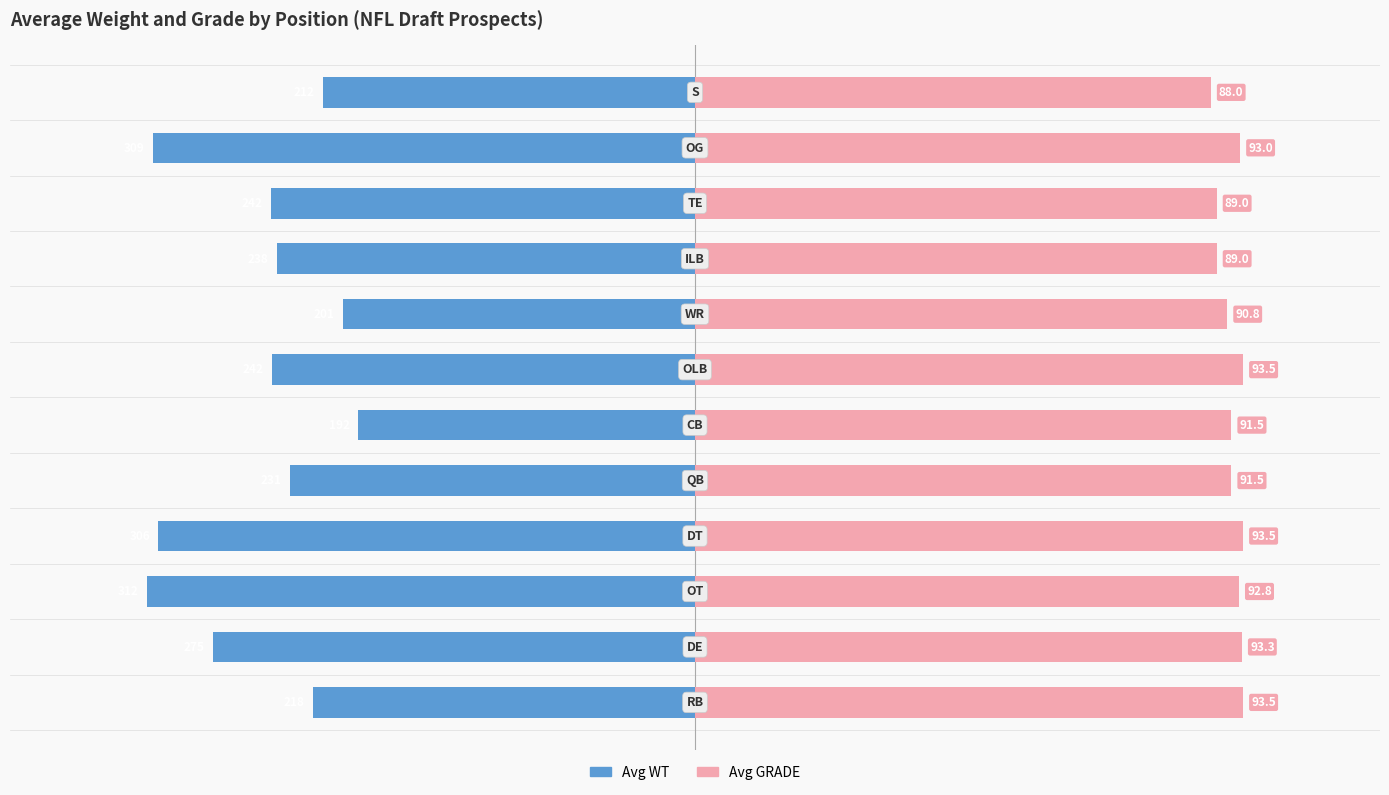

How many bars are there in total?

24